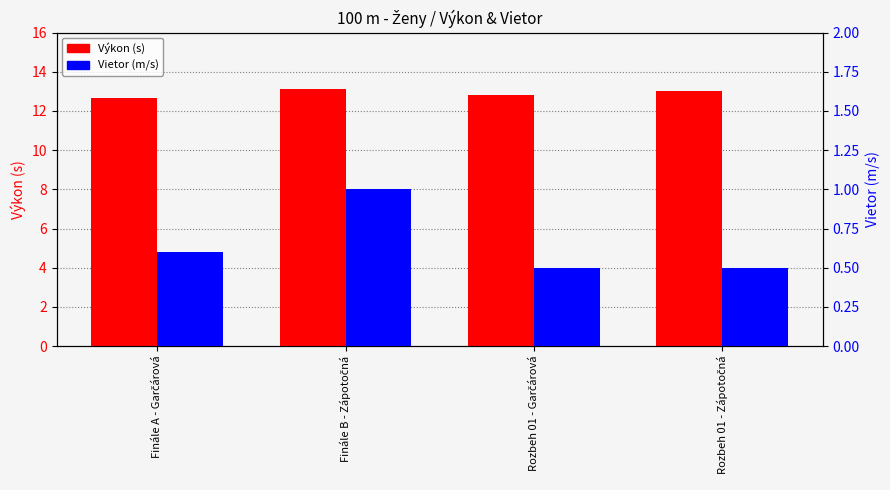

At which label does Výkon first exceed 13?

Finále B - Zápotočná